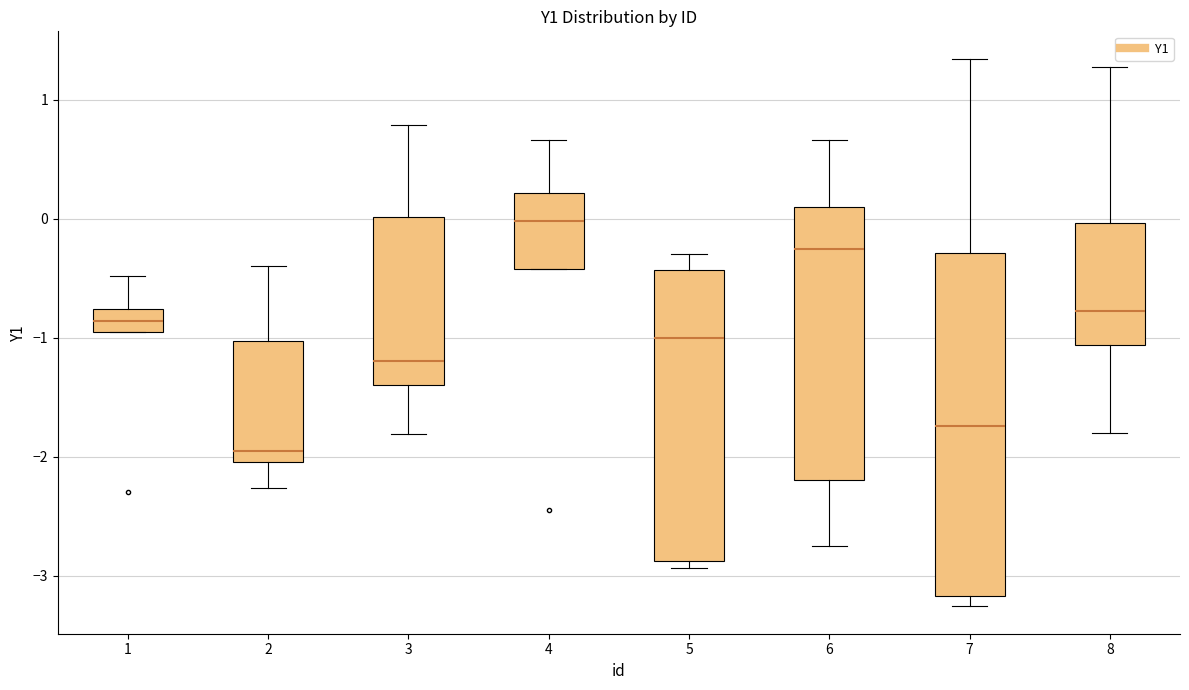

Where is the lower edge of the box at x = 6 on the y-axis? The values are not printed on the chart, so give them approximately, as read against the axis.

-2.2